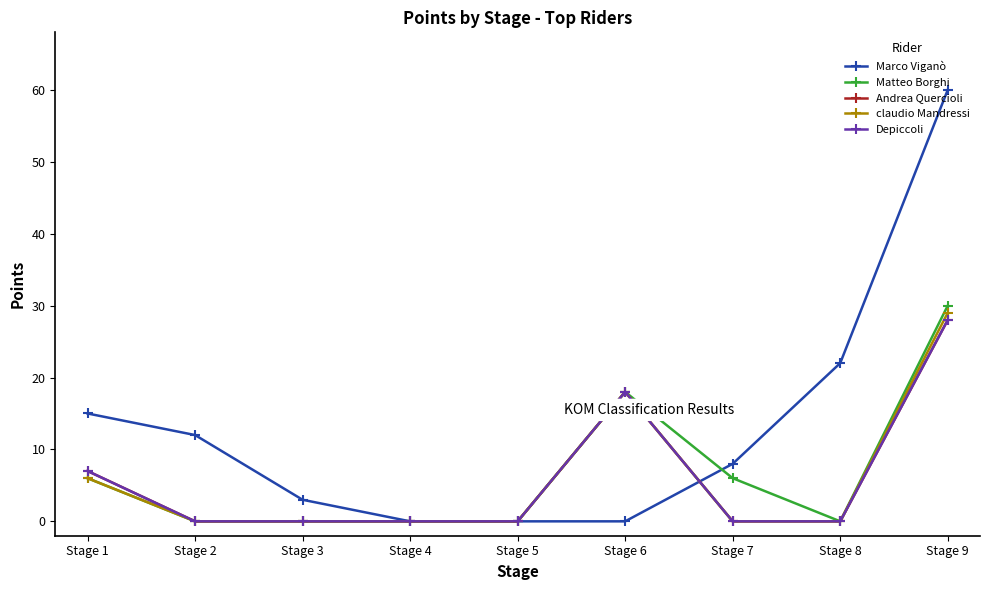

Does the chart have visible grid lines?

No